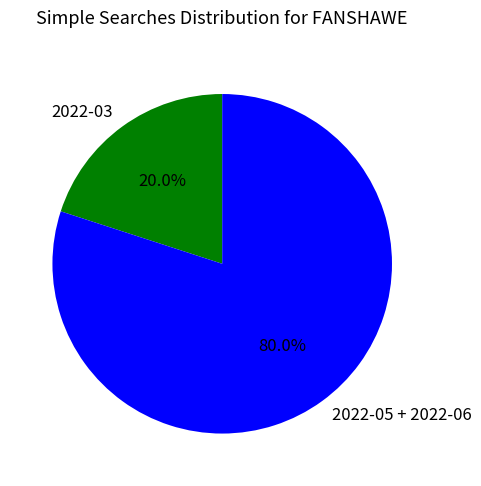

How much of the chart is everything except 2022-05 + 2022-06?

20.0%